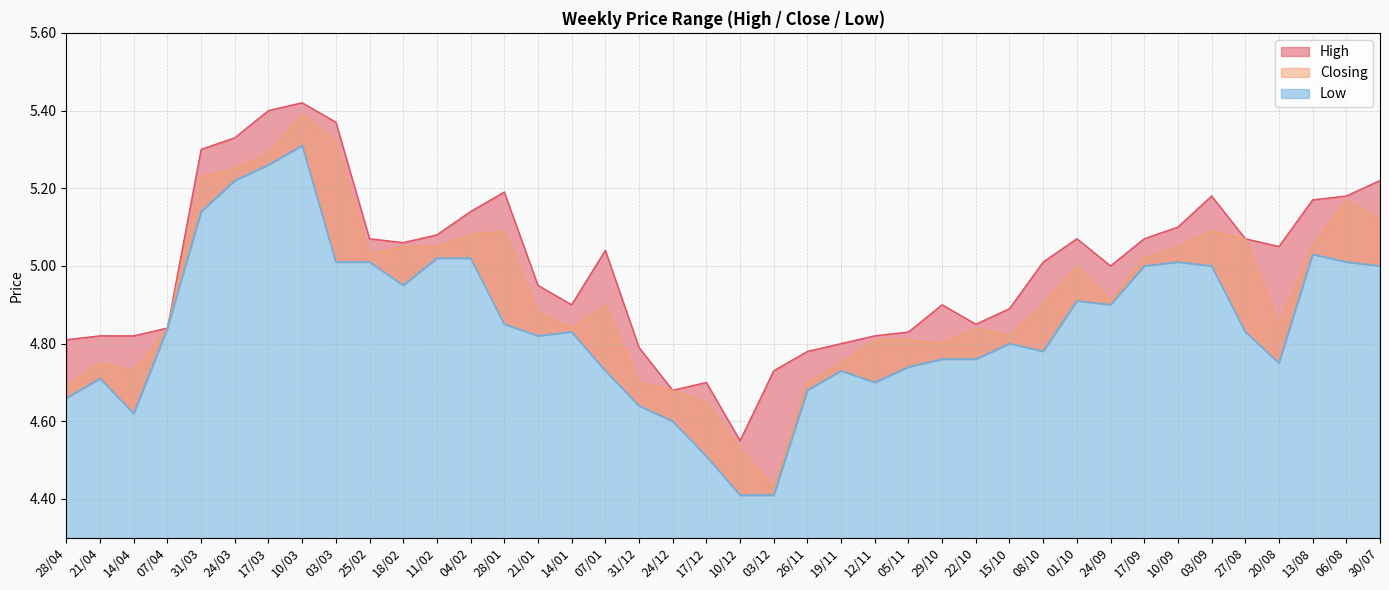

What are all the series names shown in the legend?

High, Closing, Low